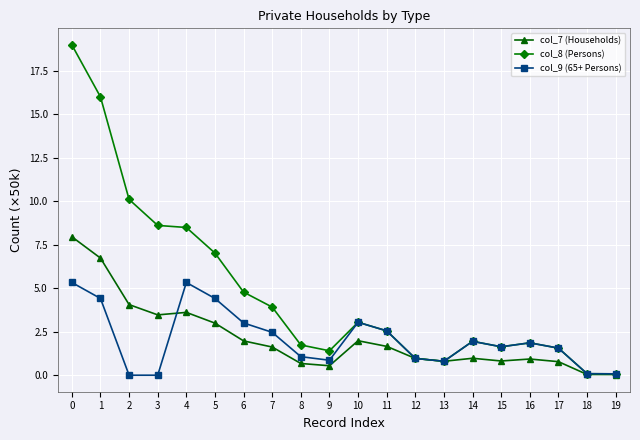

What is the value of the col_7 (Households) point at the 10th from the left?

0.5